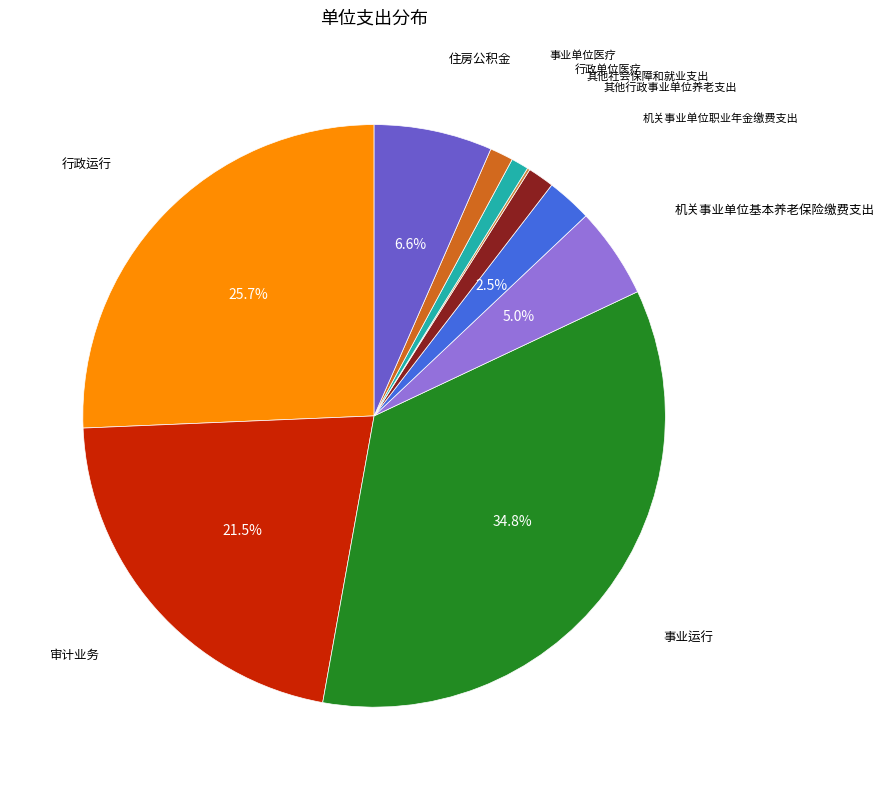

Is there a majority slice in this chart?

No